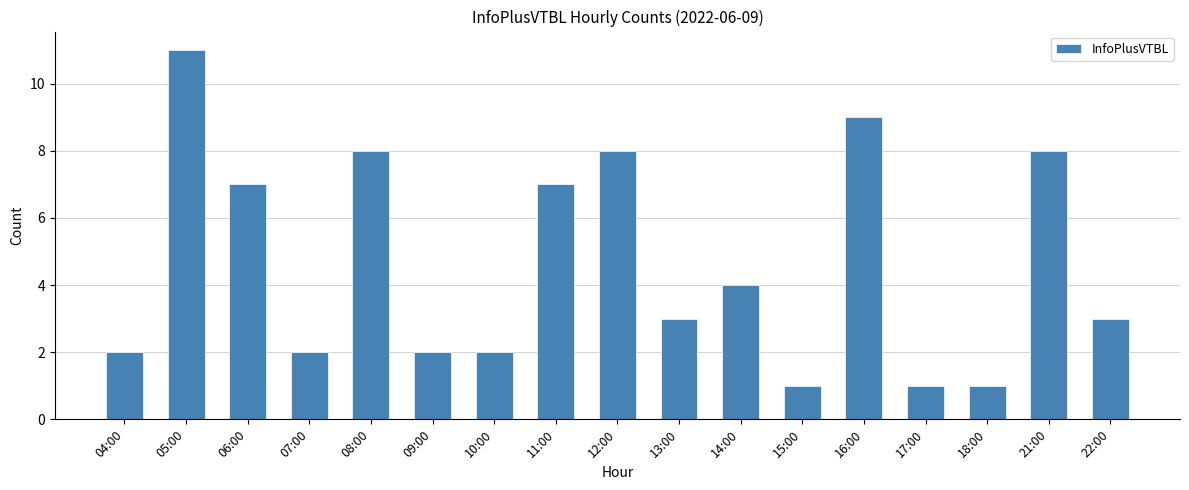

True or false: the data shows 6 at 05:00.

False